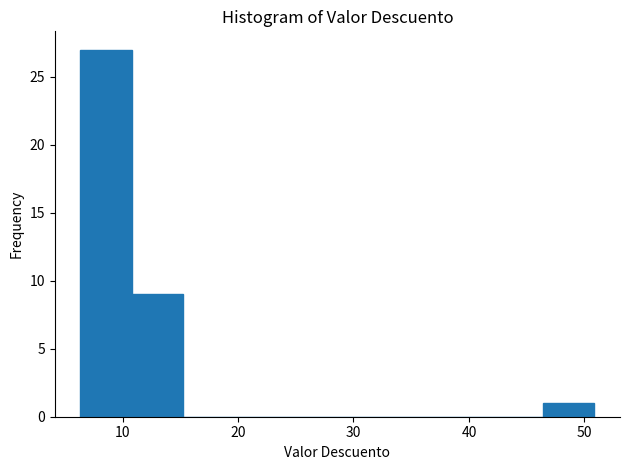

Reading left to right, transcribe this chart: for each bar, give the range it covers on the x-axis and its height. Neither the bar edges nor the heights are printed on the chart, so give them approximately, as read against the axes.

6 to 11: 27
11 to 15: 9
15 to 20: 0
20 to 24: 0
24 to 29: 0
29 to 33: 0
33 to 38: 0
38 to 42: 0
42 to 46: 0
46 to 51: 1